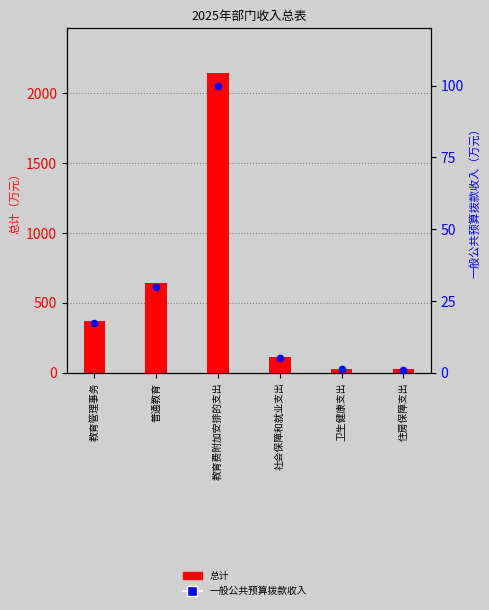

At how many categories does at least one series exceed 1214?

1